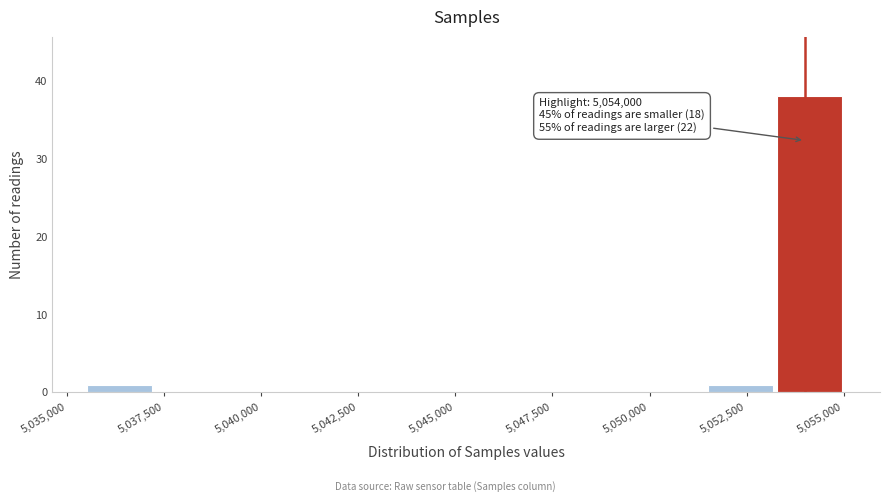

Around what value on the x-axis is the tallest bar? Give the approximate position of its centre, as read against the axis.

5054000